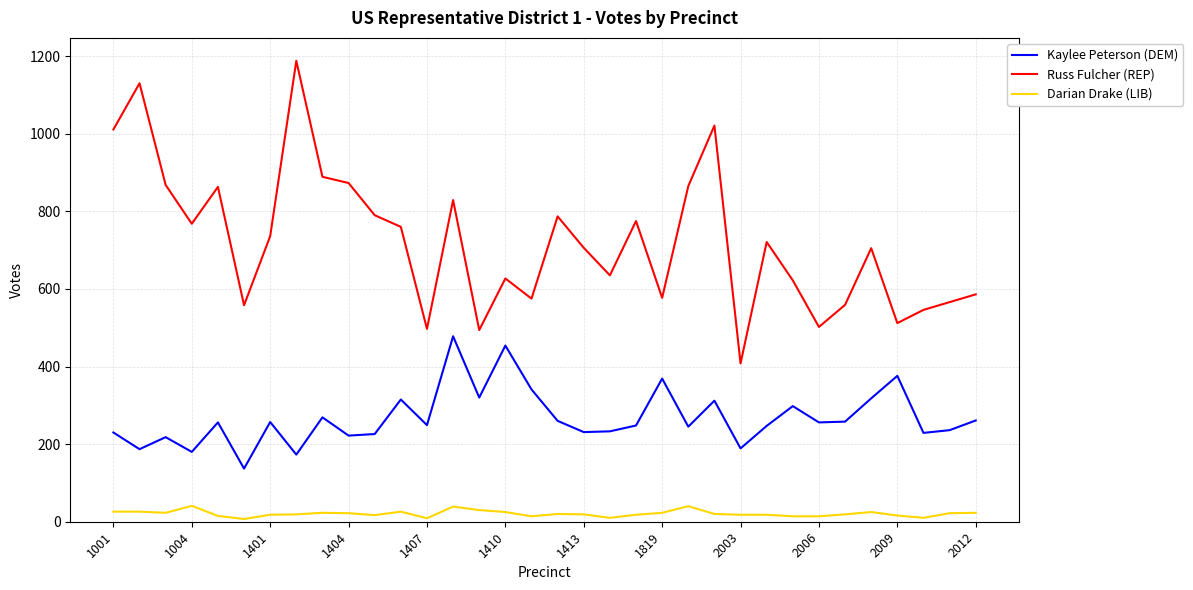

List the series in order of their overall mean, lowest first.

Darian Drake (LIB), Kaylee Peterson (DEM), Russ Fulcher (REP)